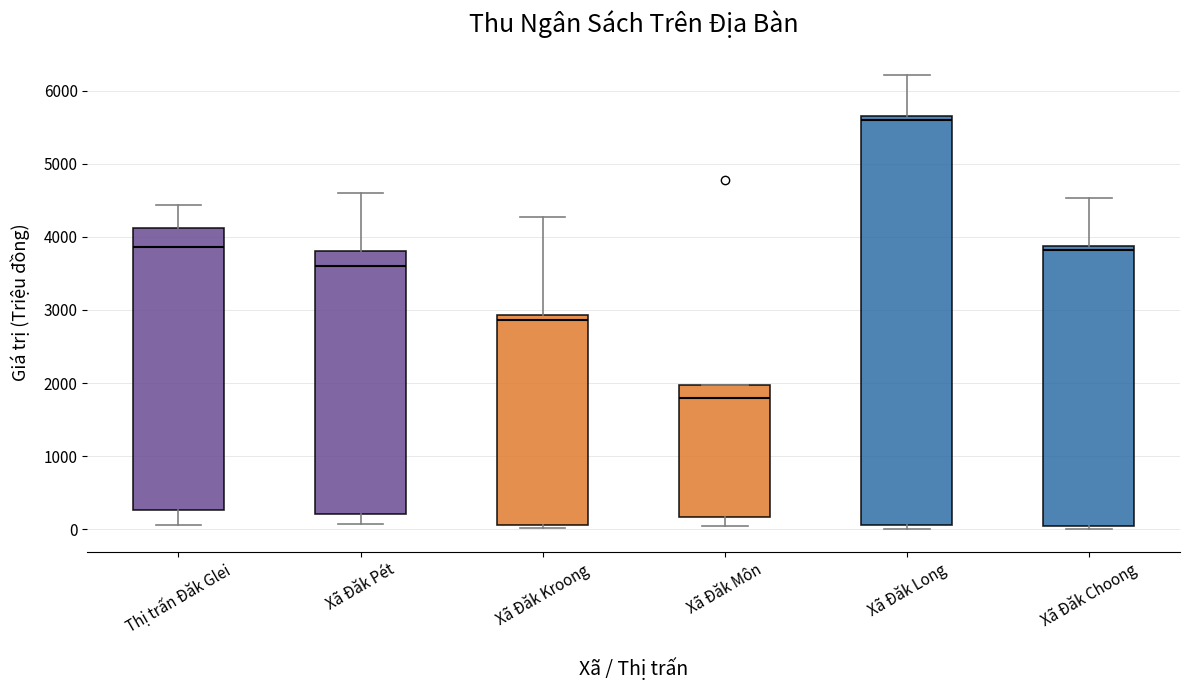

Where is the lower edge of the box for Xã Đăk Kroong on the y-axis? The values are not printed on the chart, so give them approximately, as read against the axis.

100